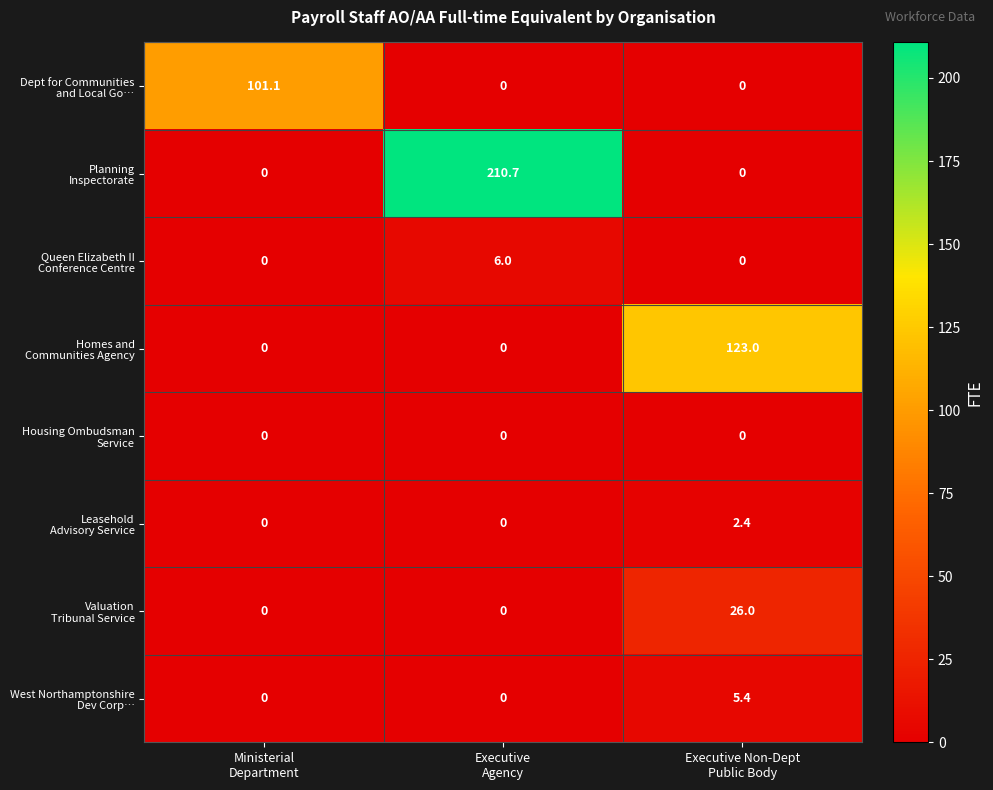

At which category is the sum across all series the highest?

Executive
Agency